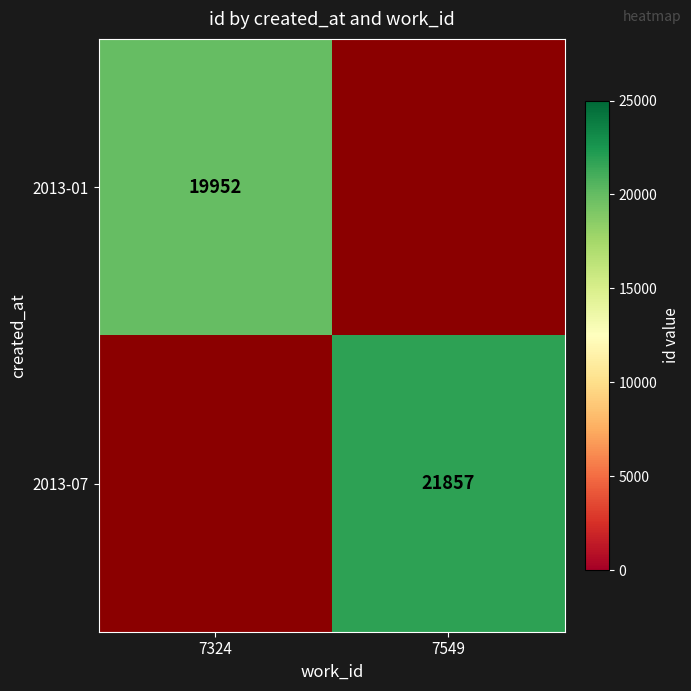

The value of 2013-07 at 7549 is 34168. True or false?

False